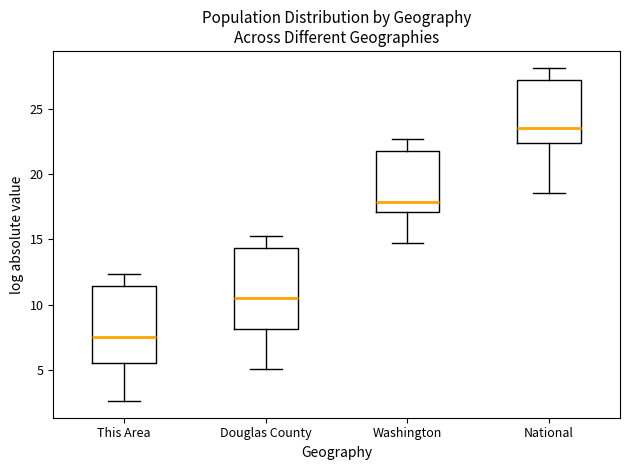

Which box has the lowest median line?

This Area